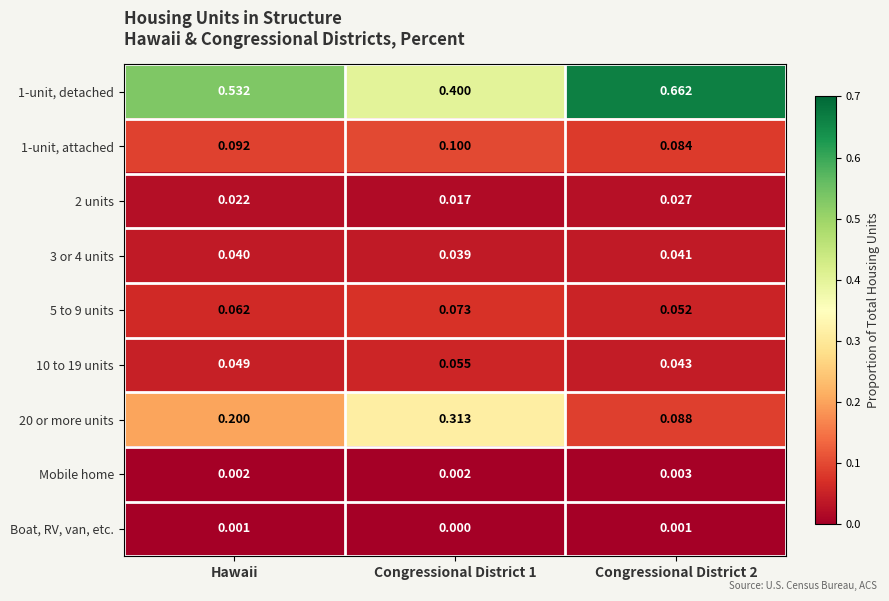

Is the value of 1-unit, attached at Hawaii greater than the value of 5 to 9 units at Hawaii?

Yes